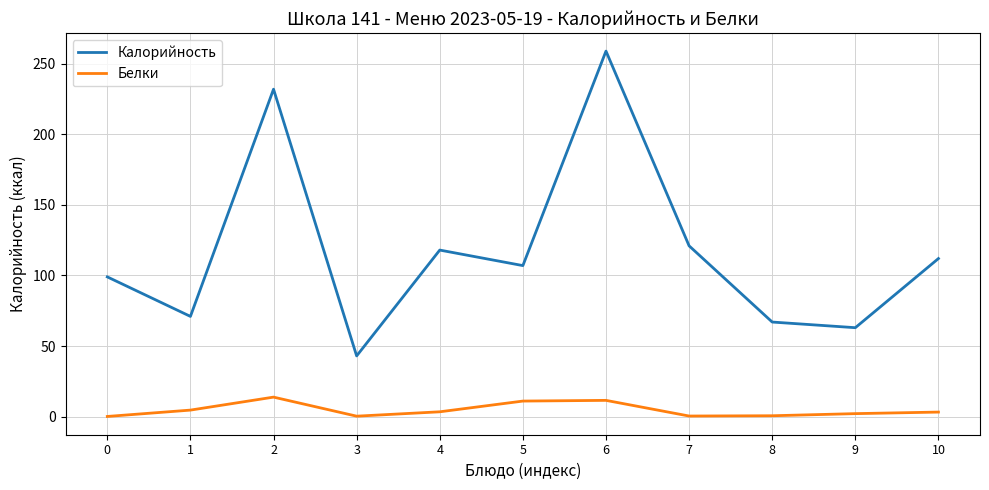

What is the difference between the highest and lowest values at 8?

66.4